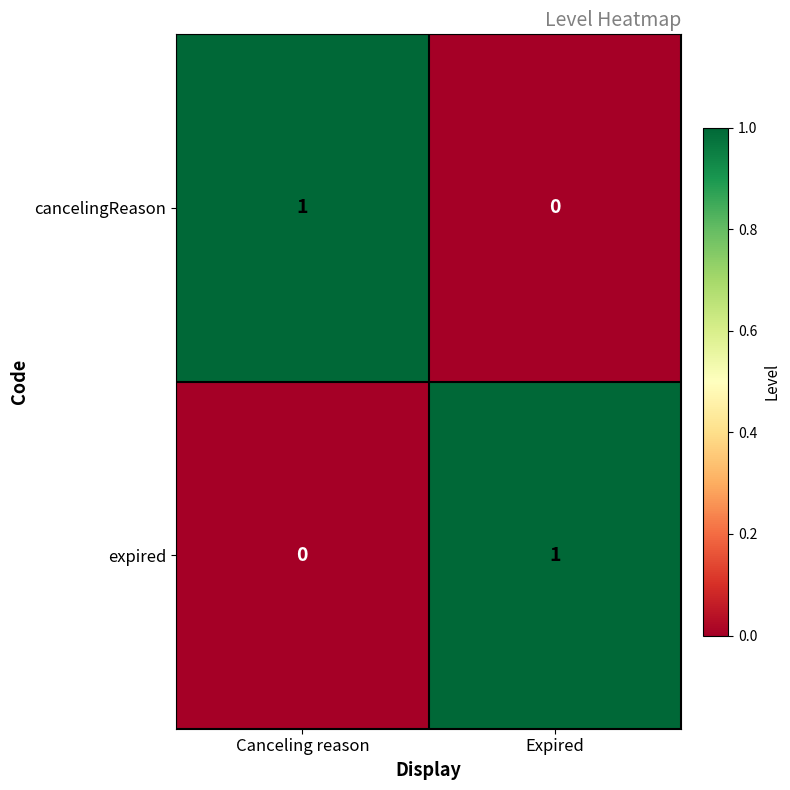

At which label does cancelingReason reach its peak?

Canceling reason